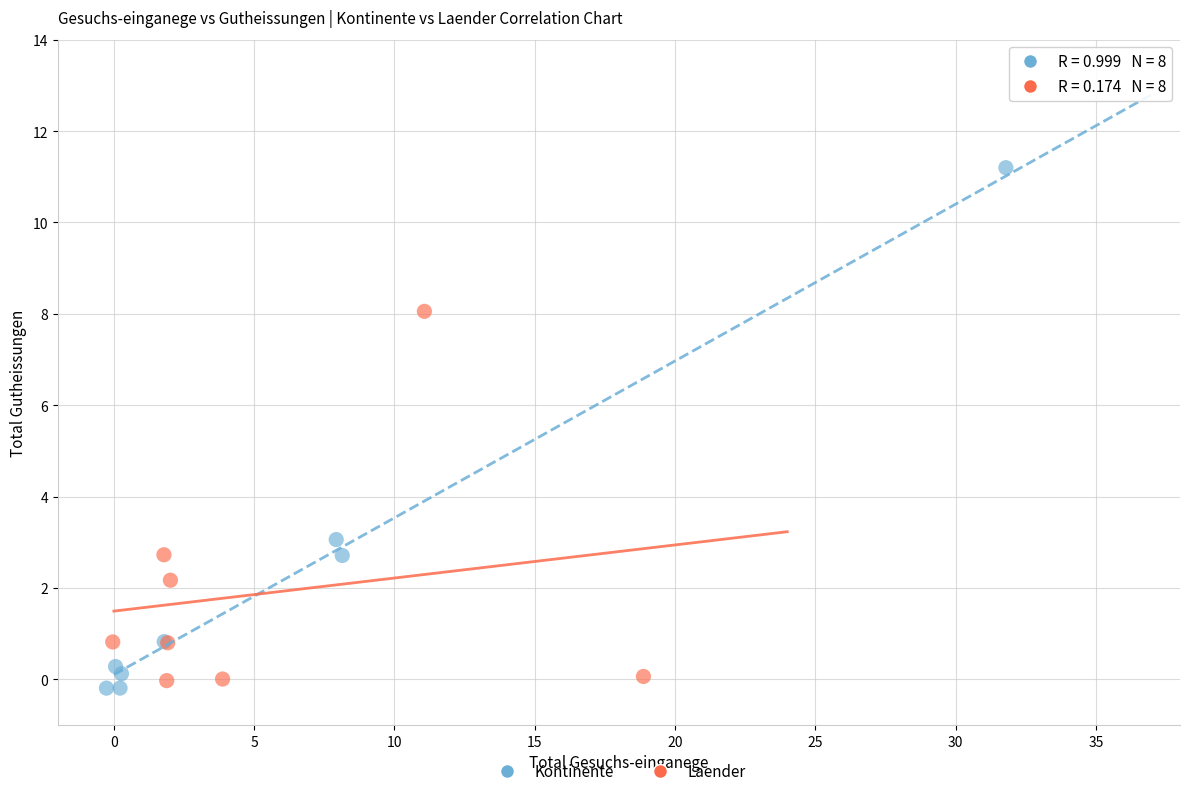

Which series has the widest spread of Y values?

Kontinente